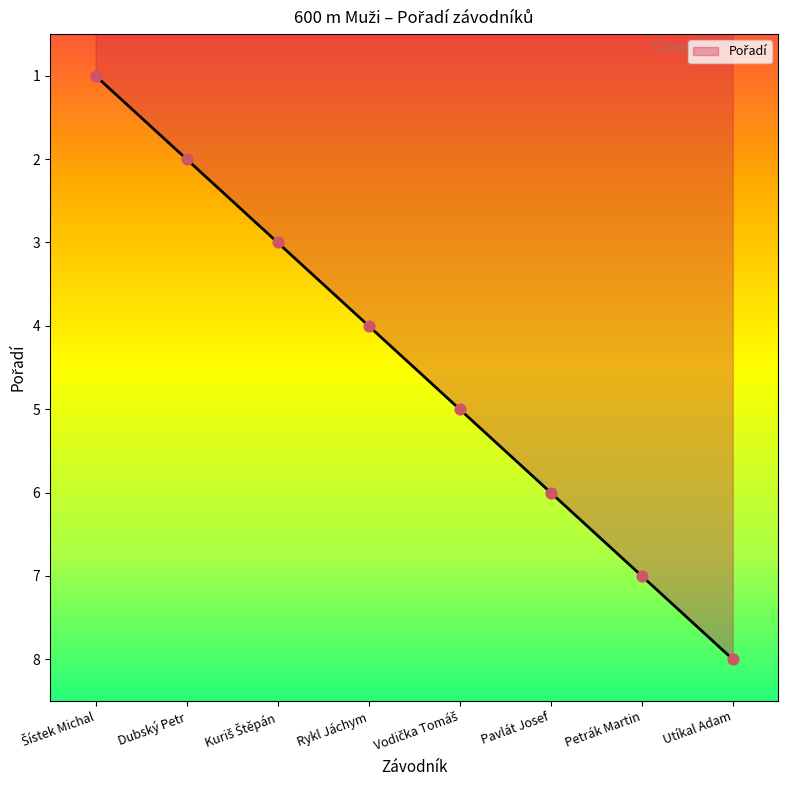

Approximately how many times larger is the value at Rykl Jáchym compared to Utíkal Adam?

0.5